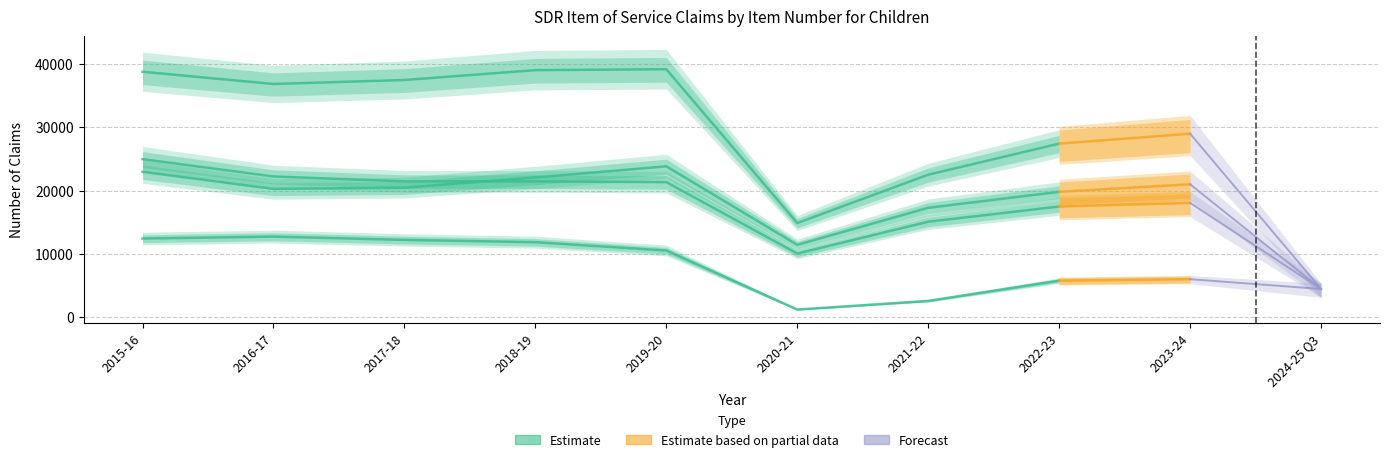

Which has a higher value, 2016-17 or 2022-23?

2016-17